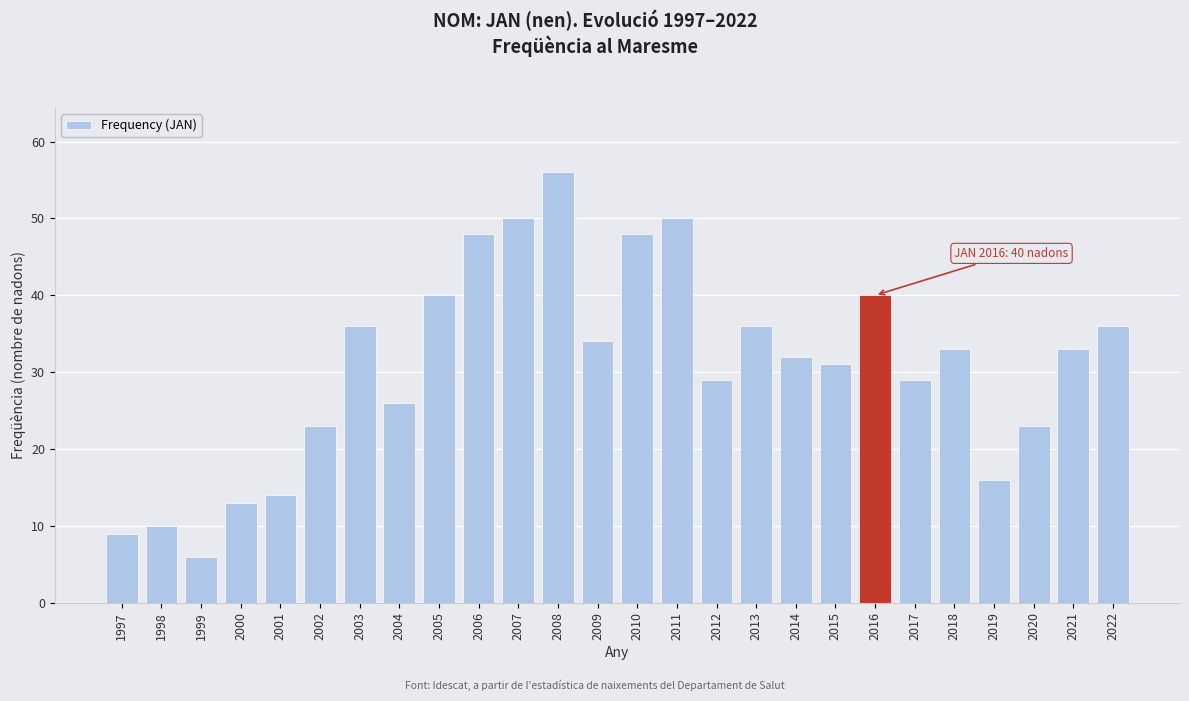

Reading left to right, what are all the values shown in this chart?

9	10	6	13	14	23	36	26	40	48	50	56	34	48	50	29	36	32	31	40	29	33	16	23	33	36